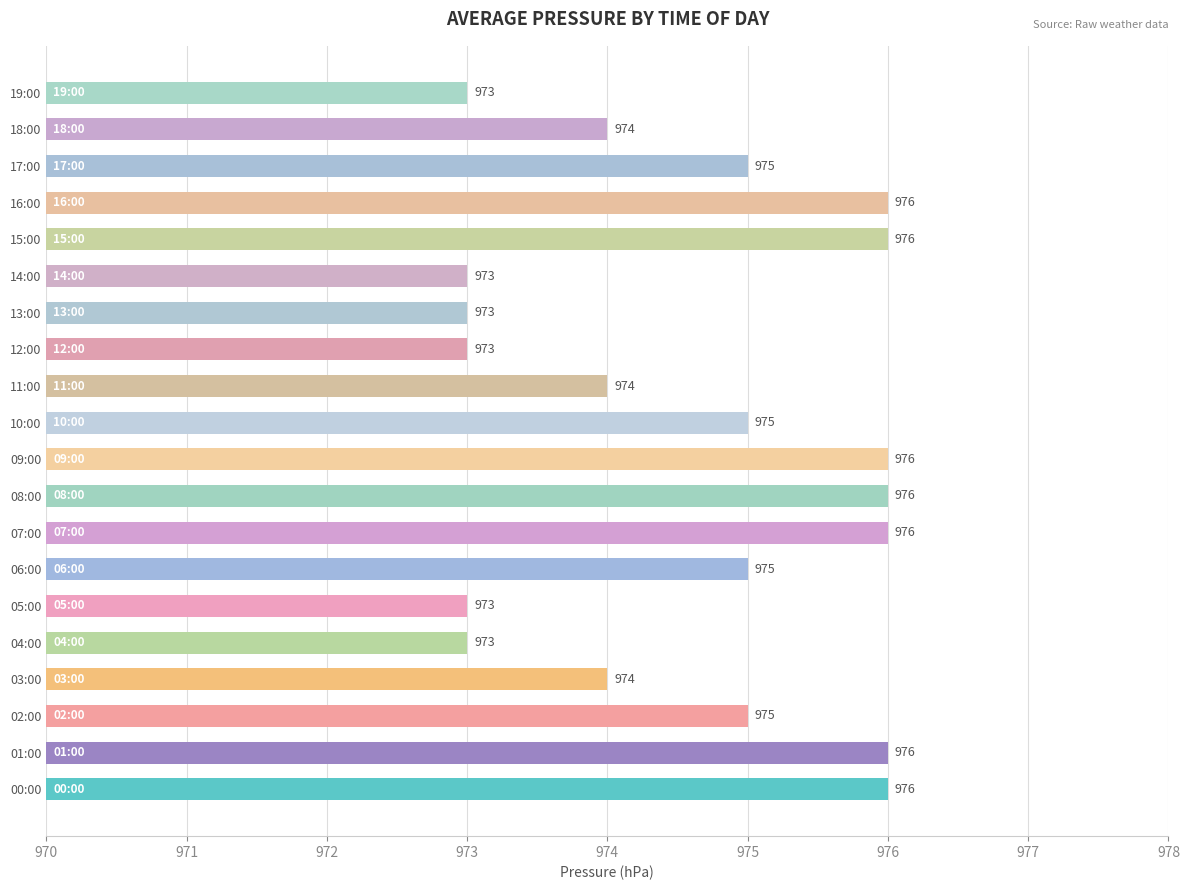

Reading top to bottom, list all the values displayed in this chart.

973	974	975	976	976	973	973	973	974	975	976	976	976	975	973	973	974	975	976	976